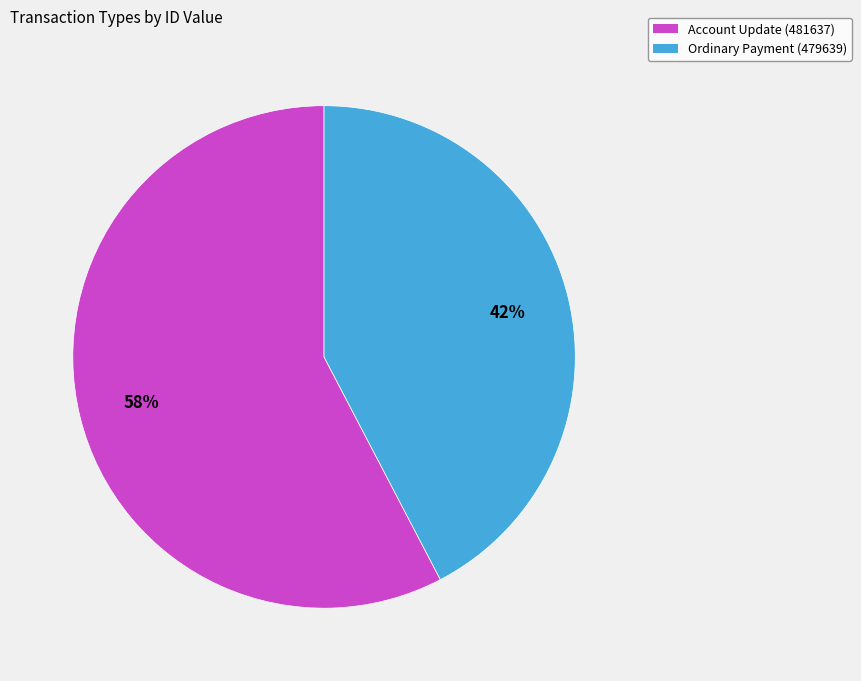

Which slice represents more than half of the pie?

Account Update (481637)